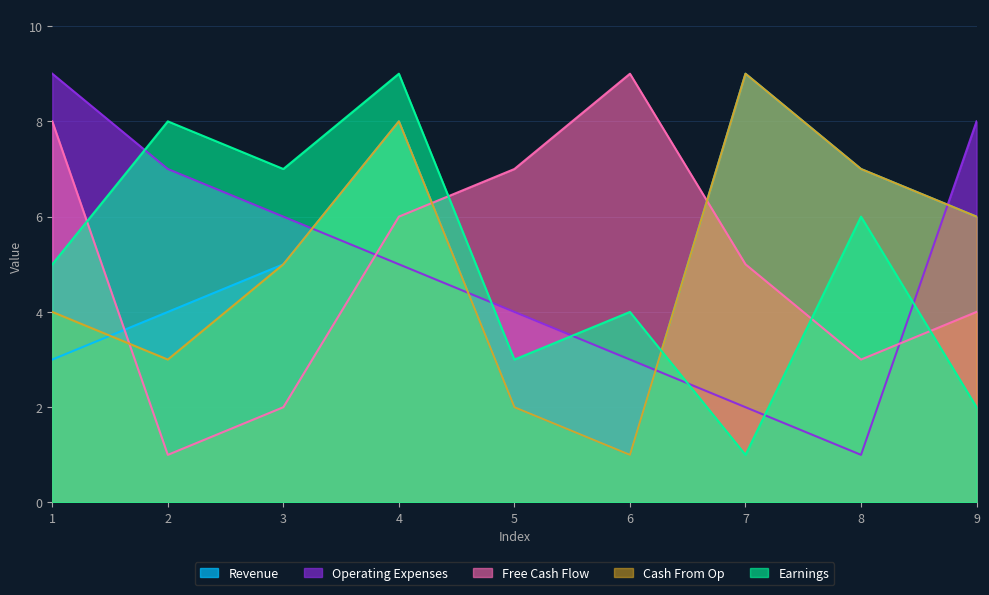

Where is the first local maximum for Cash From Op?

4